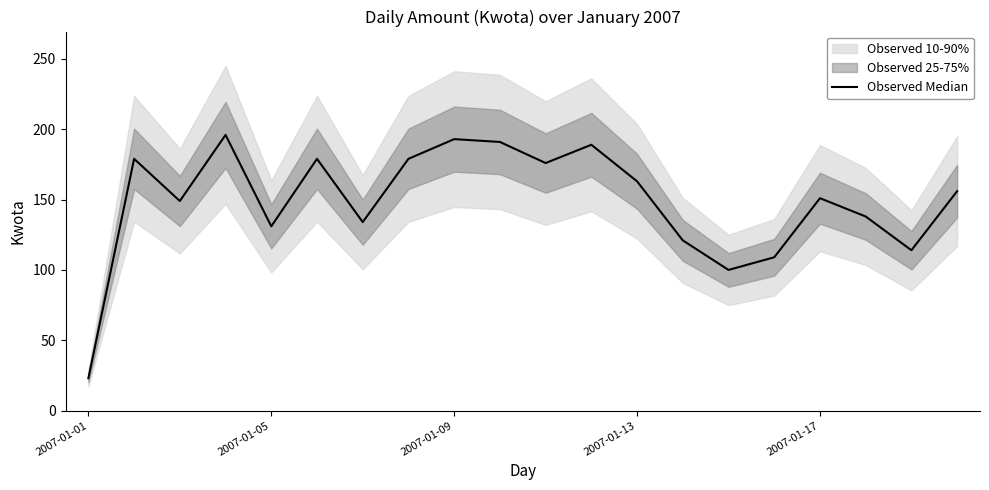

True or false: the data shows 193 at 2007-01-09.

True